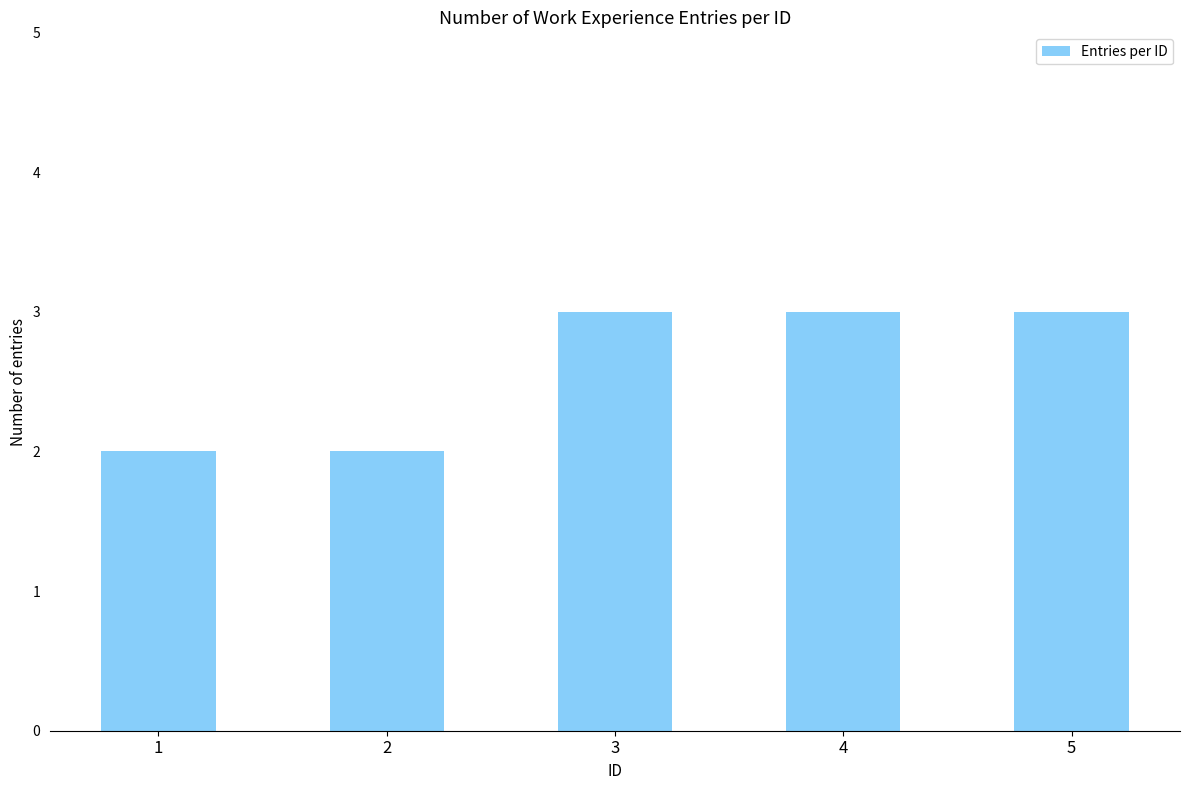

Reading left to right, list all the values displayed in this chart.

2	2	3	3	3